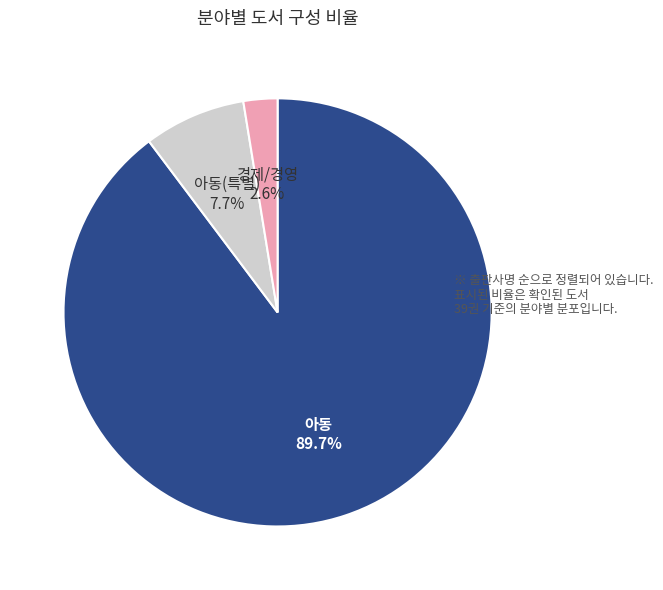

Count the number of slices in the pie.

3